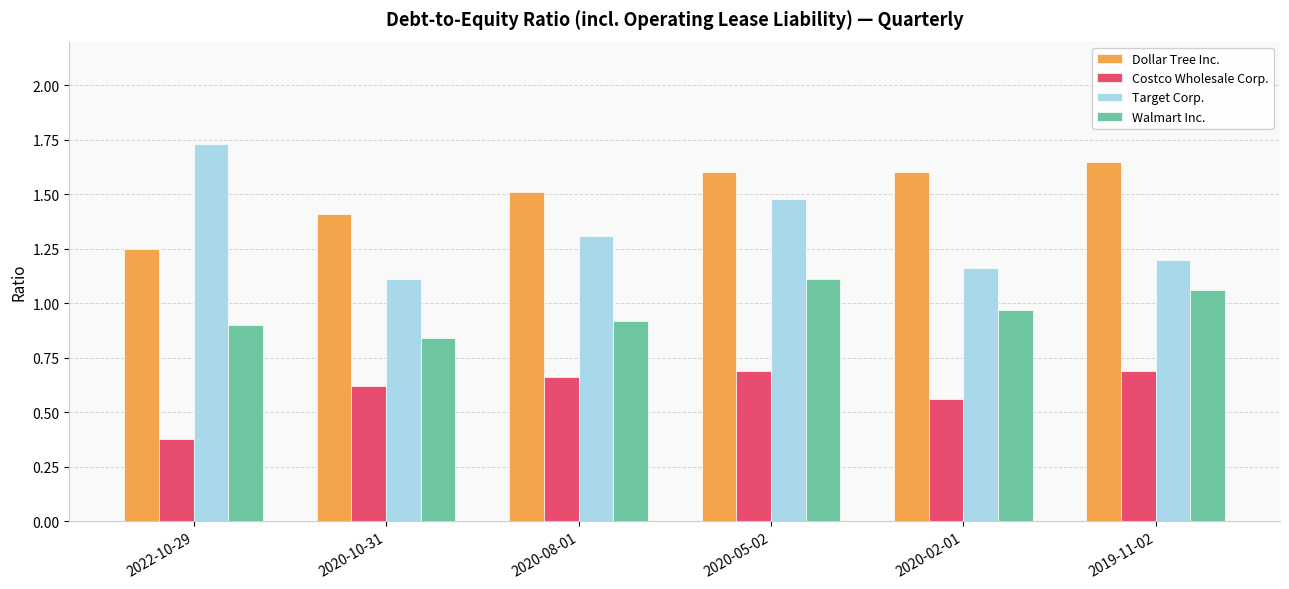

Which label corresponds to the smallest value in the chart?

2022-10-29